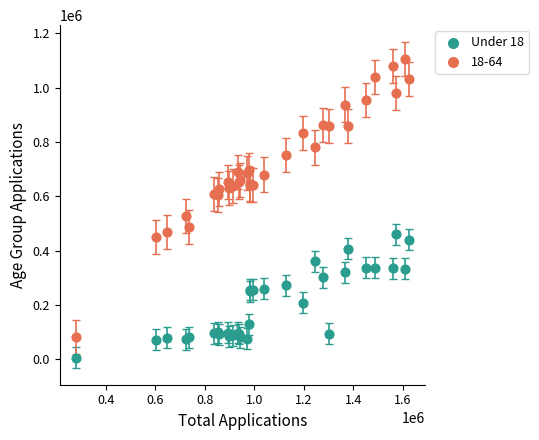

Which series contains the highest Y value?

18-64